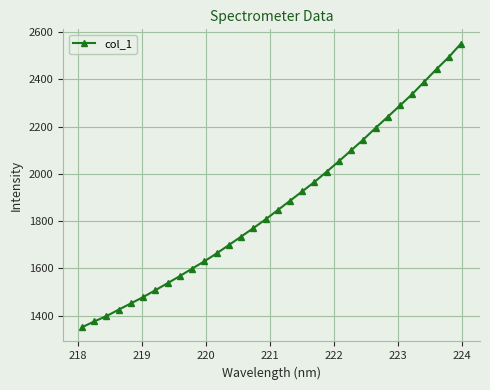

What is the value of the 27th point from the left?

2289.7